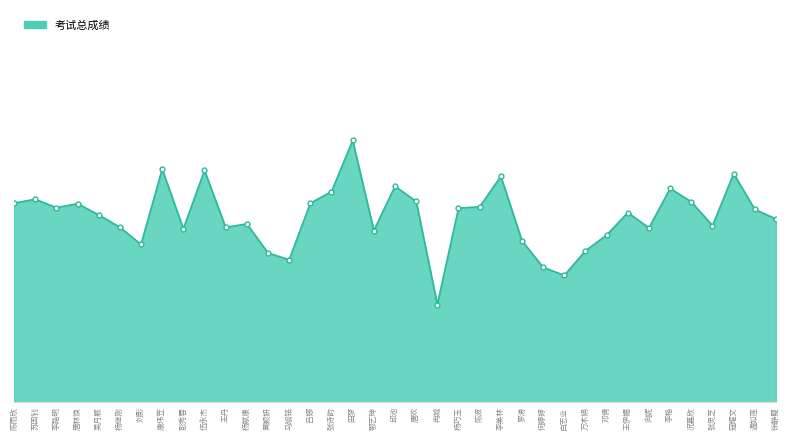

Reading right to left, what are all the values shown in this chart?

76.4	77.2	80.4	75.8	77.9	79.1	75.6	76.9	74.9	73.5	71.3	72.0	74.4	80.2	77.4	77.3	68.7	77.9	79.3	75.3	83.4	78.8	77.8	72.7	73.3	75.9	75.6	80.7	75.5	80.8	74.1	75.6	76.7	77.7	77.4	78.1	77.8